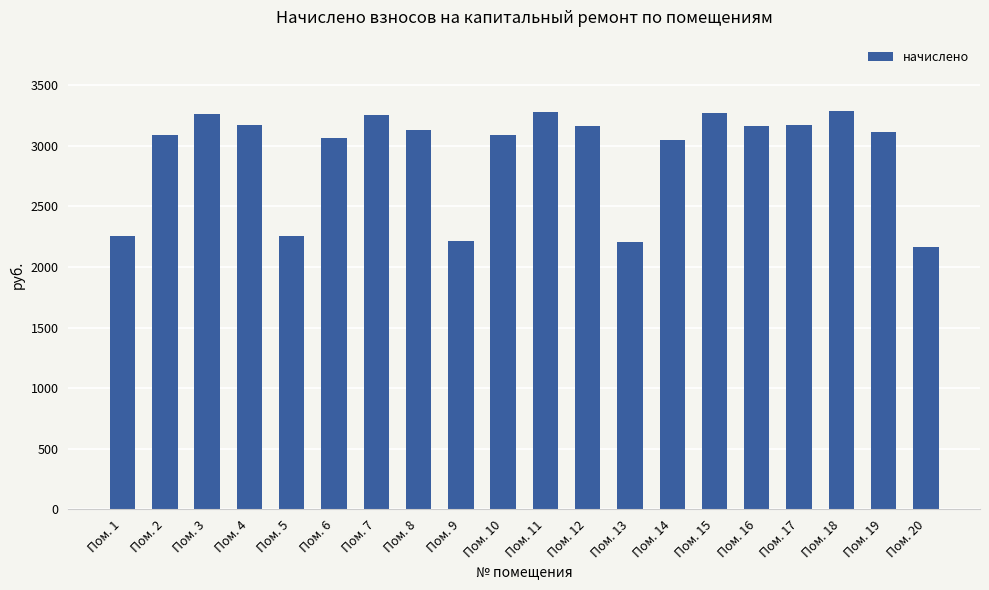

Between Пом. 8 and Пом. 17, which is larger?

Пом. 17